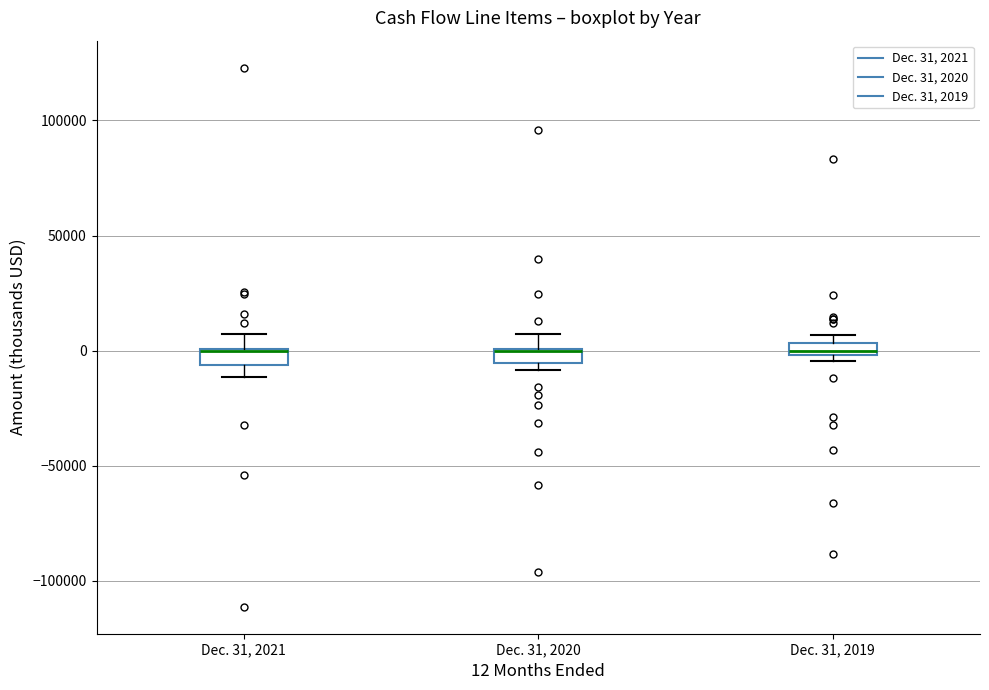

Where is the upper edge of the box for Dec. 31, 2020 on the y-axis? The values are not printed on the chart, so give them approximately, as read against the axis.

0